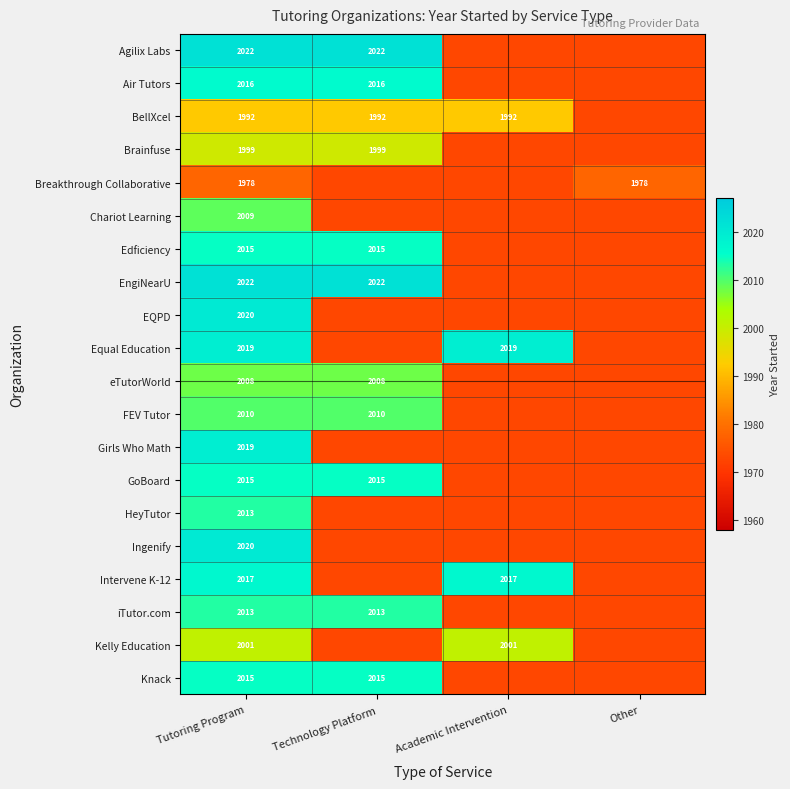

How many data points does each series have?

4